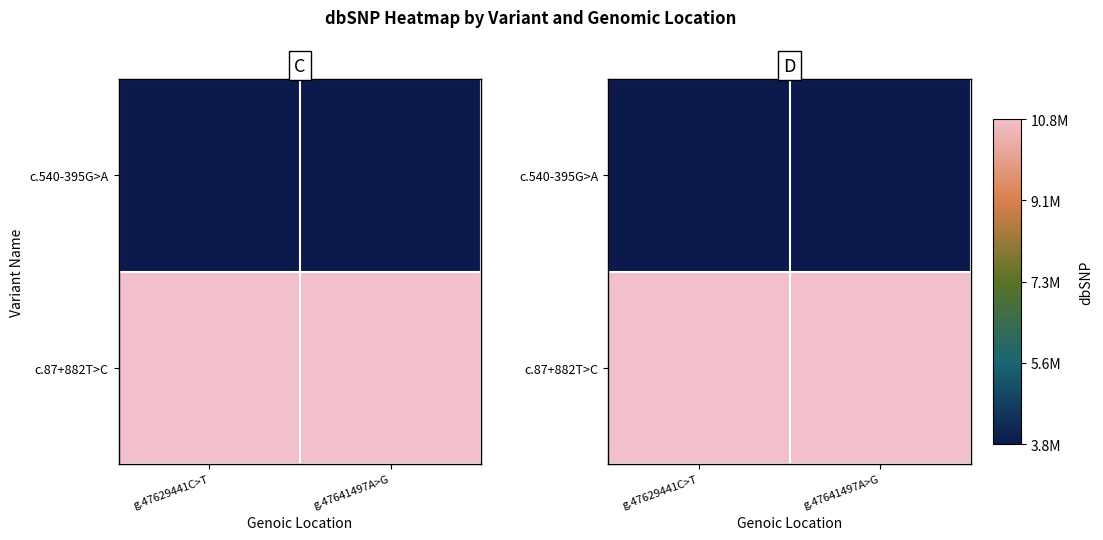

Rank the categories by c.87+882T>C value from lowest to highest.

g.47629441C>T, g.47641497A>G